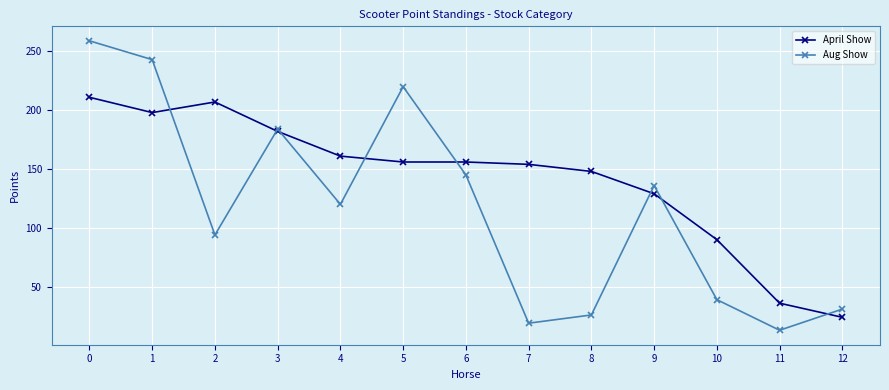

Between which two adjacent categories do Aug Show and April Show first intersect?

1 and 2